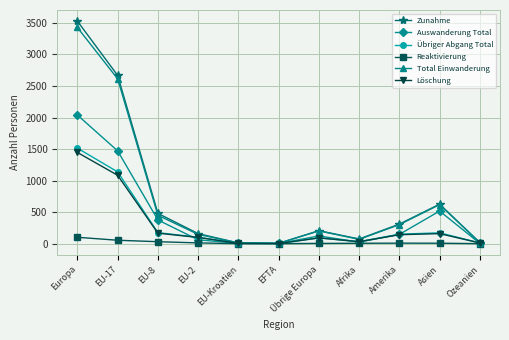

Which series changed the most between Übrige Europa and Asien?

Zunahme